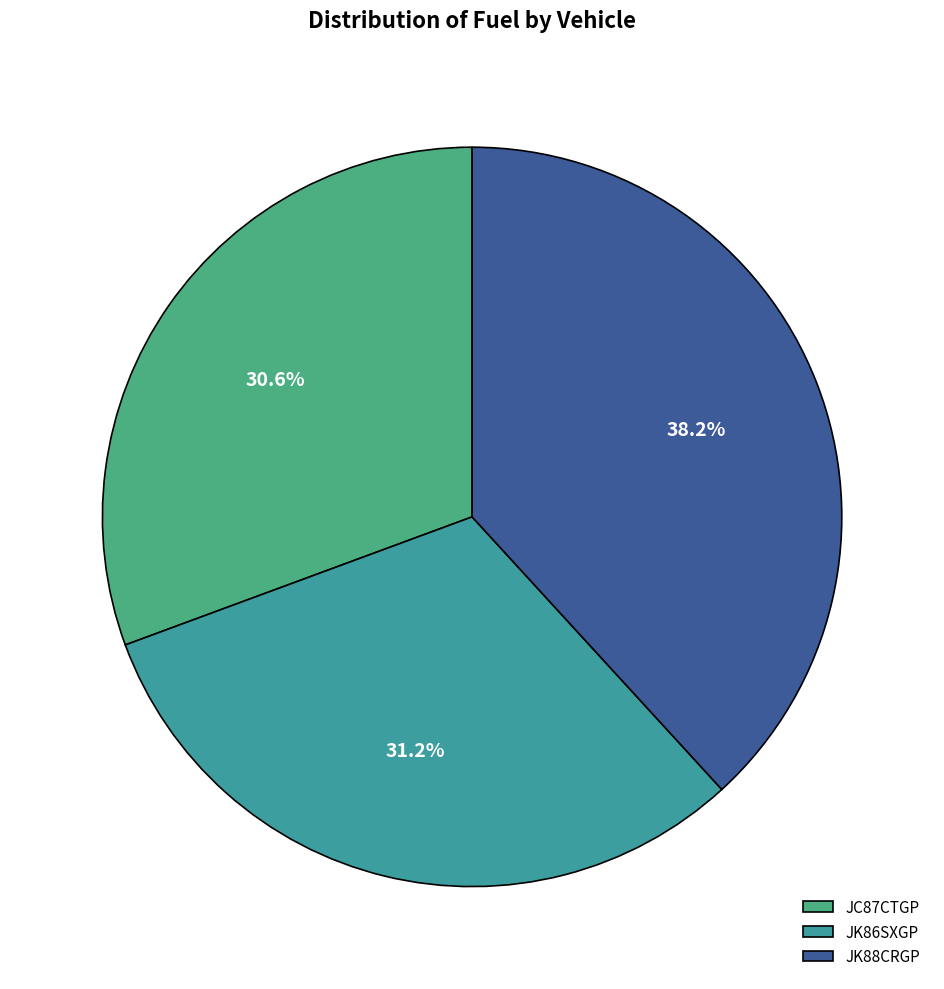

Rank the categories by value from lowest to highest.

JC87CTGP, JK86SXGP, JK88CRGP